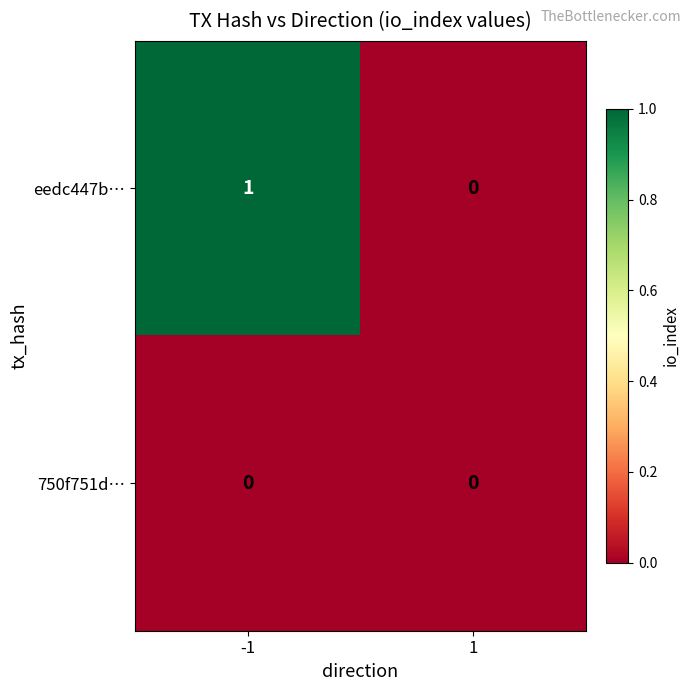

True or false: eedc447b… has a value of 1 at -1.

True